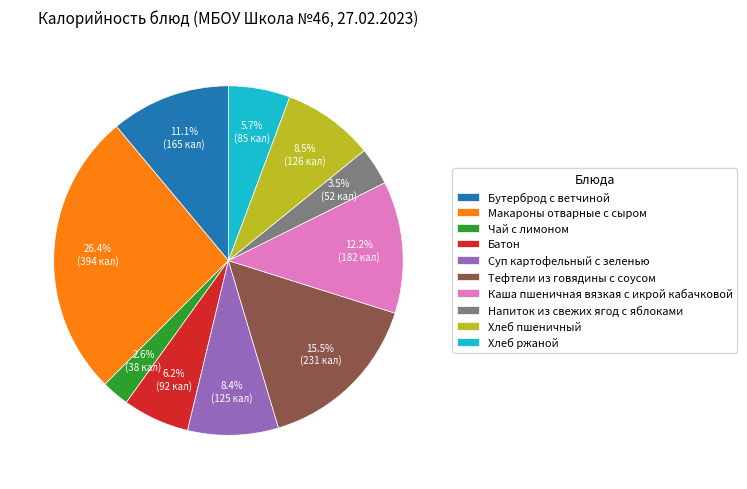

To the nearest percent, what is the combined percentage of Тефтели из говядины с соусом and Каша пшеничная вязкая с икрой кабачковой?

28%